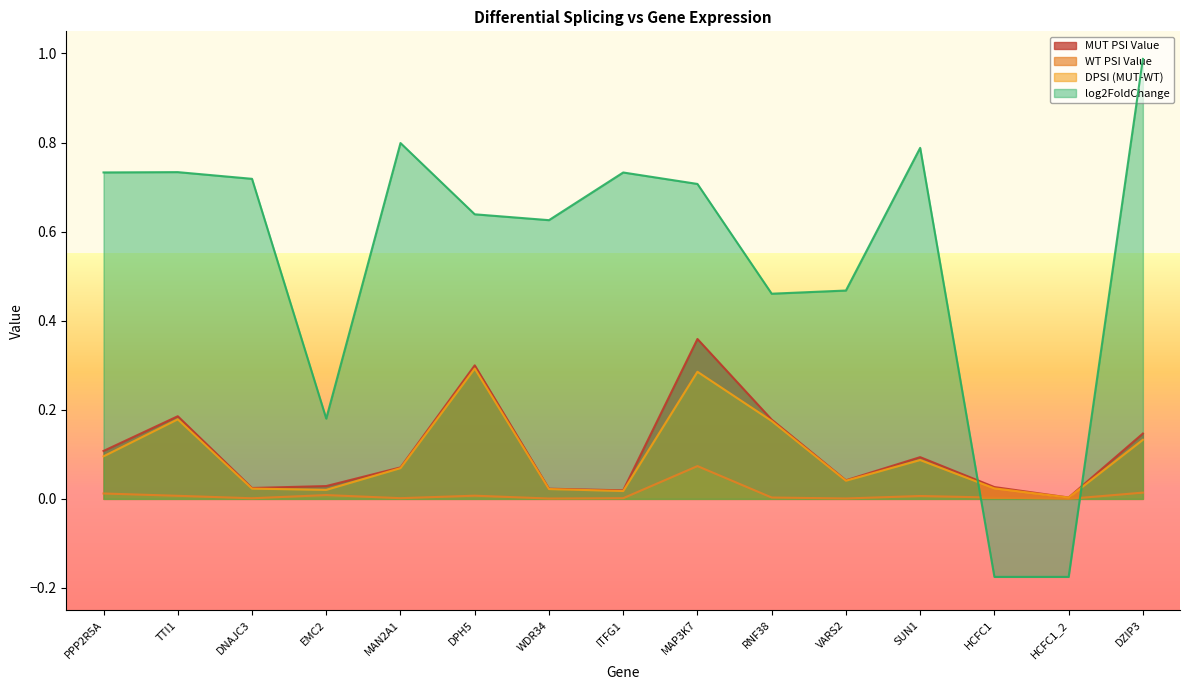

Is the value of WT PSI Value at DNAJC3 greater than the value of MUT PSI Value at VARS2?

No